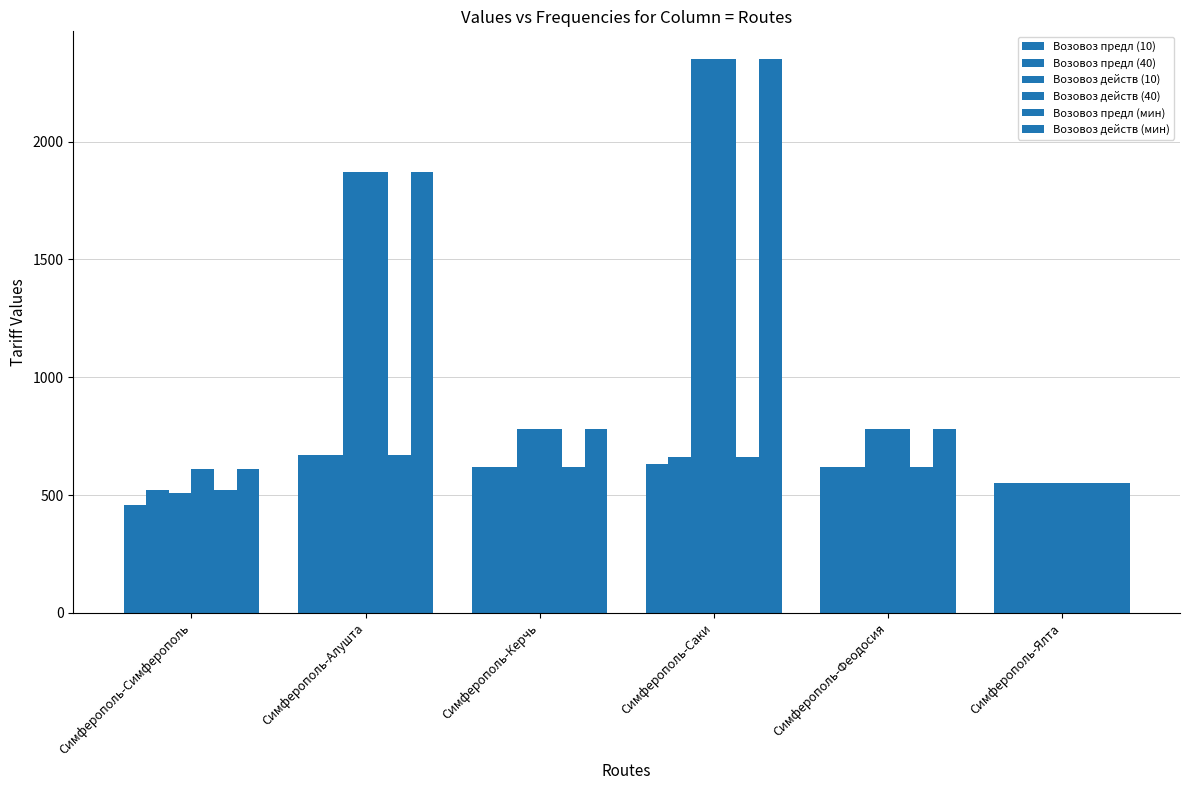

How many bars are there in total?

36